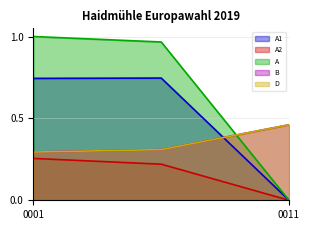

At which label is A closest to 0?

0011